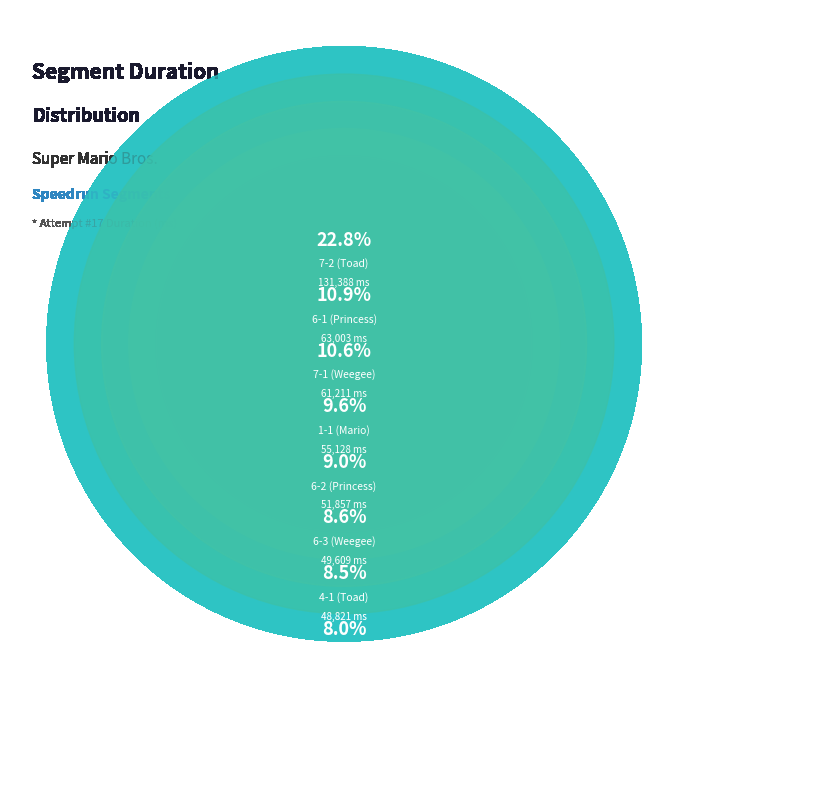

Between 1-3 (Toad) and 4-1 (Toad), which is larger?

4-1 (Toad)